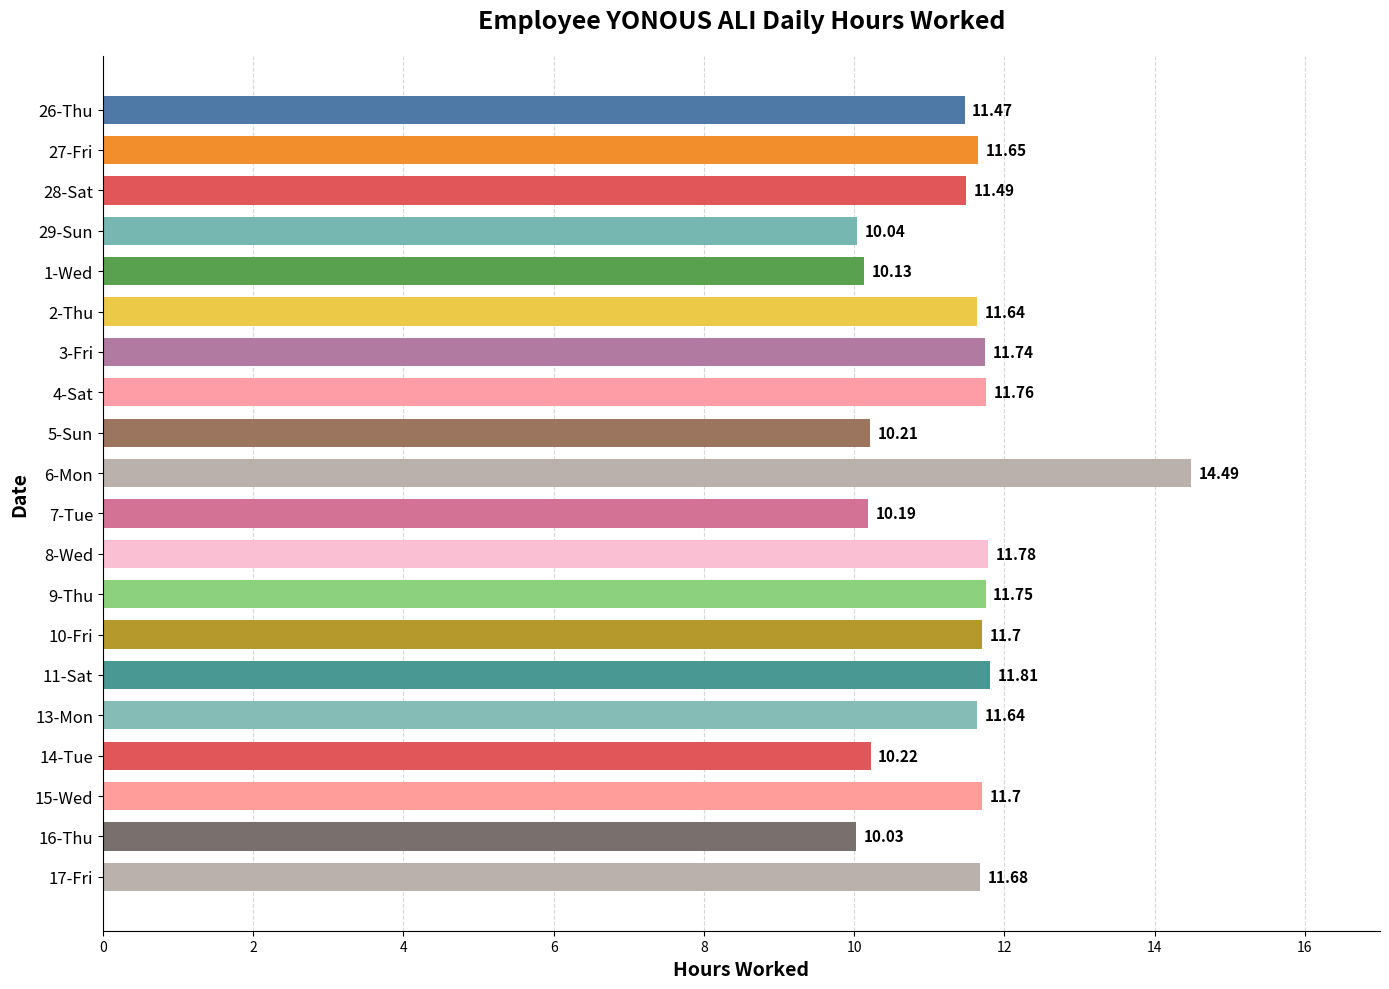

Between 13-Mon and 26-Thu, which is larger?

13-Mon